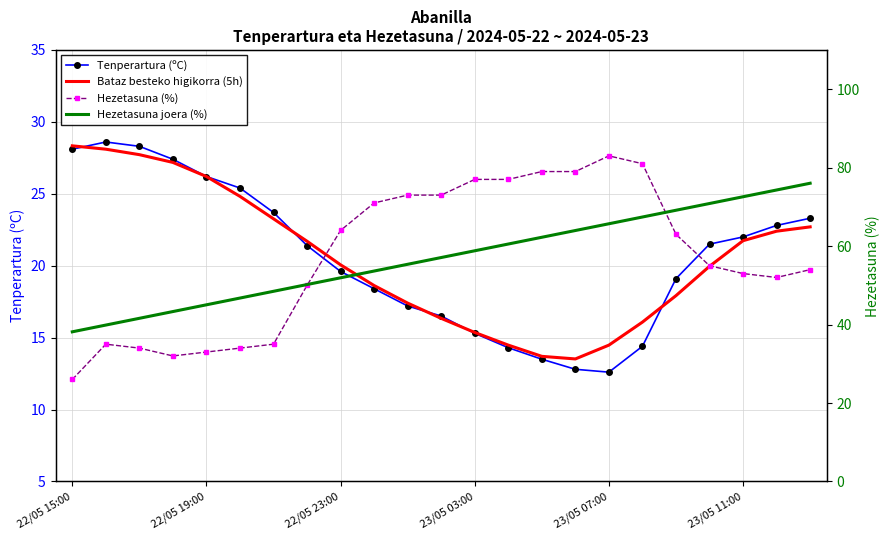

Where does the Bataz besteko higikorra (5h) series first go above 20?

22/05 15:00